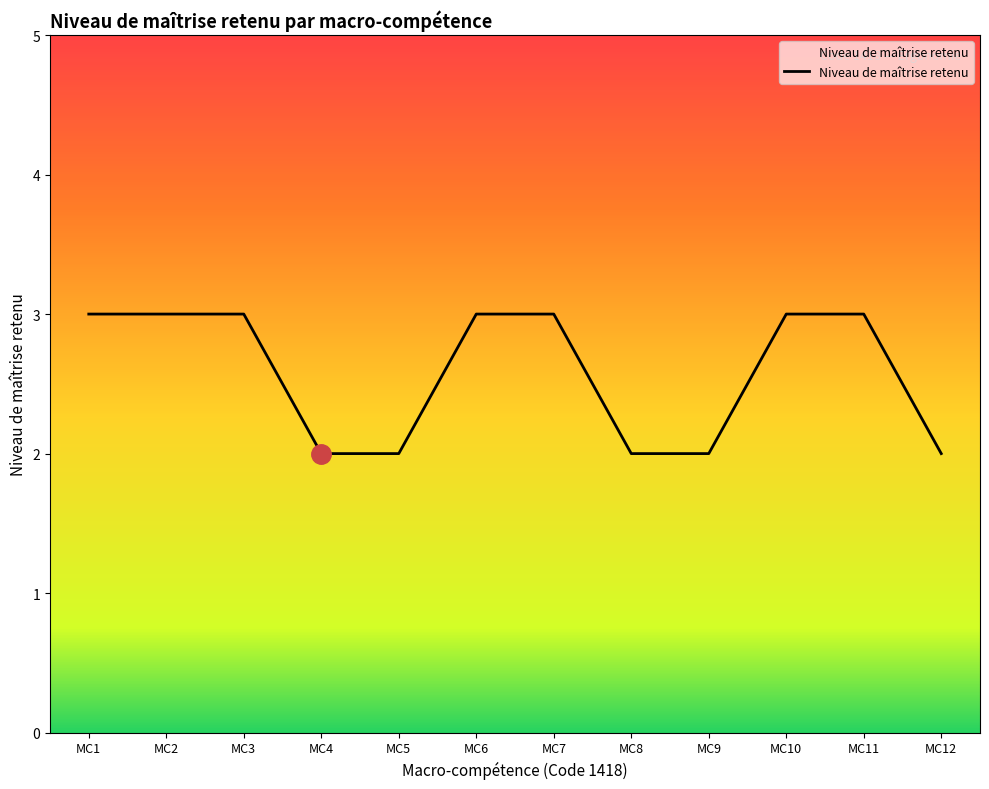

What is the greatest value displayed?

3